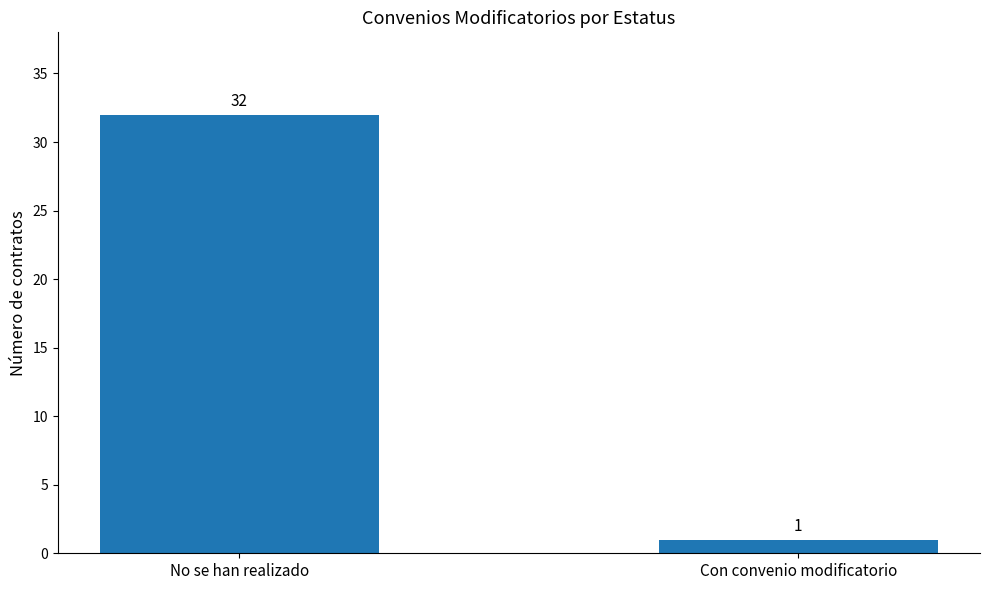

Which category has the lowest value across all series?

Con convenio modificatorio